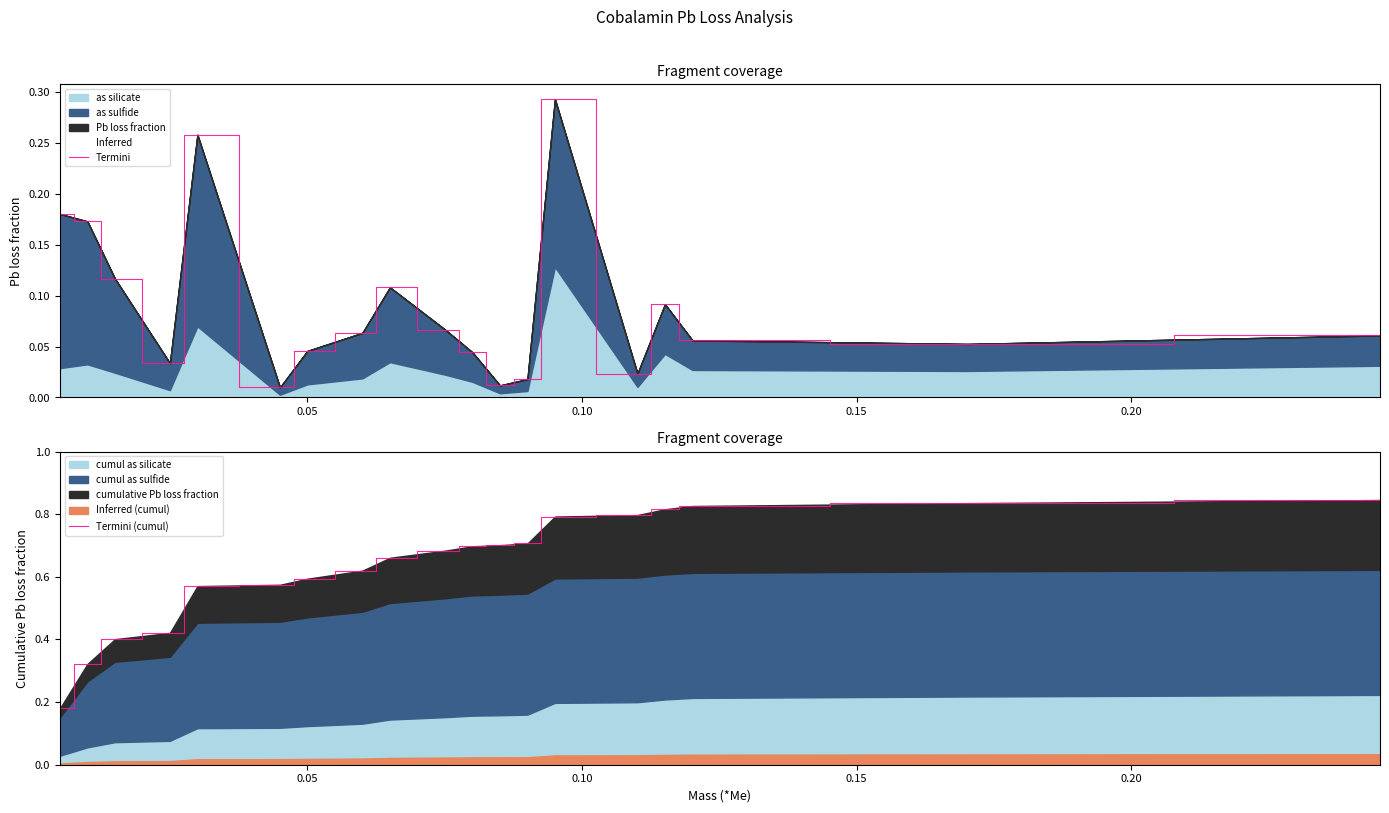

True or false: Termini (cumul) and Termini cross at least once.

False